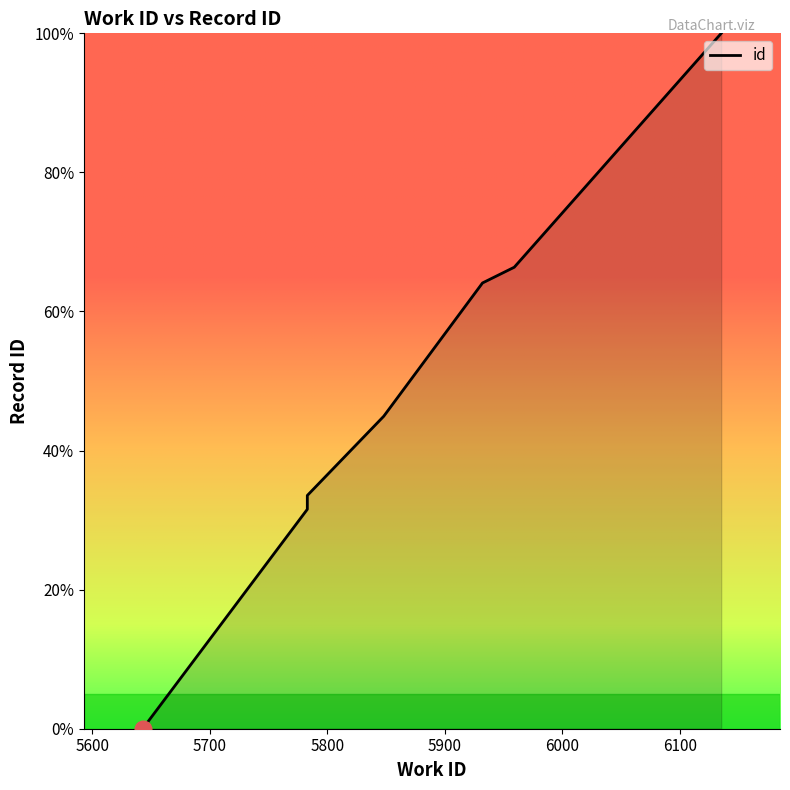

What is the value of the 5th point from the left?

64.1